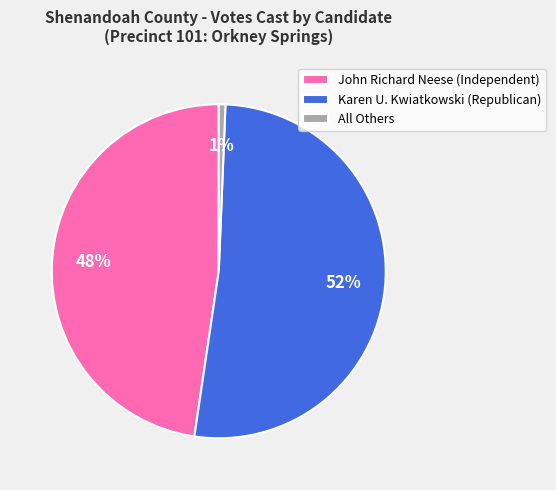

What is the ratio of the value at Karen U. Kwiatkowski (Republican) to the value at John Richard Neese (Independent)?

1.1